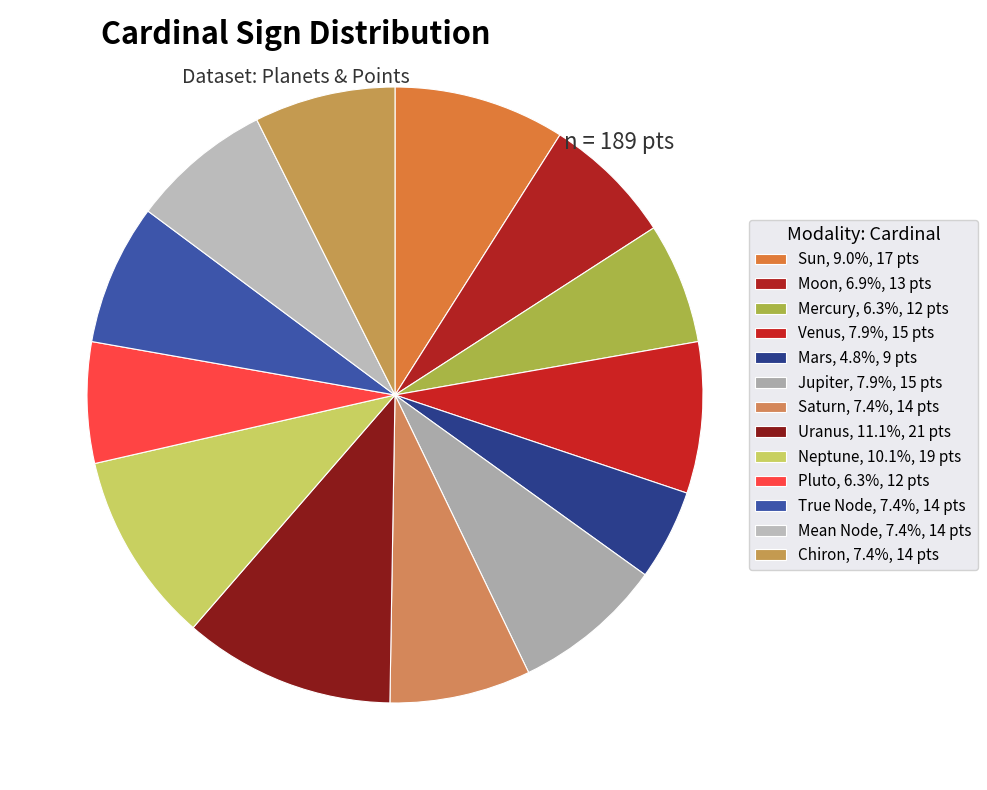

What is the change in value from Saturn to Uranus?

+7